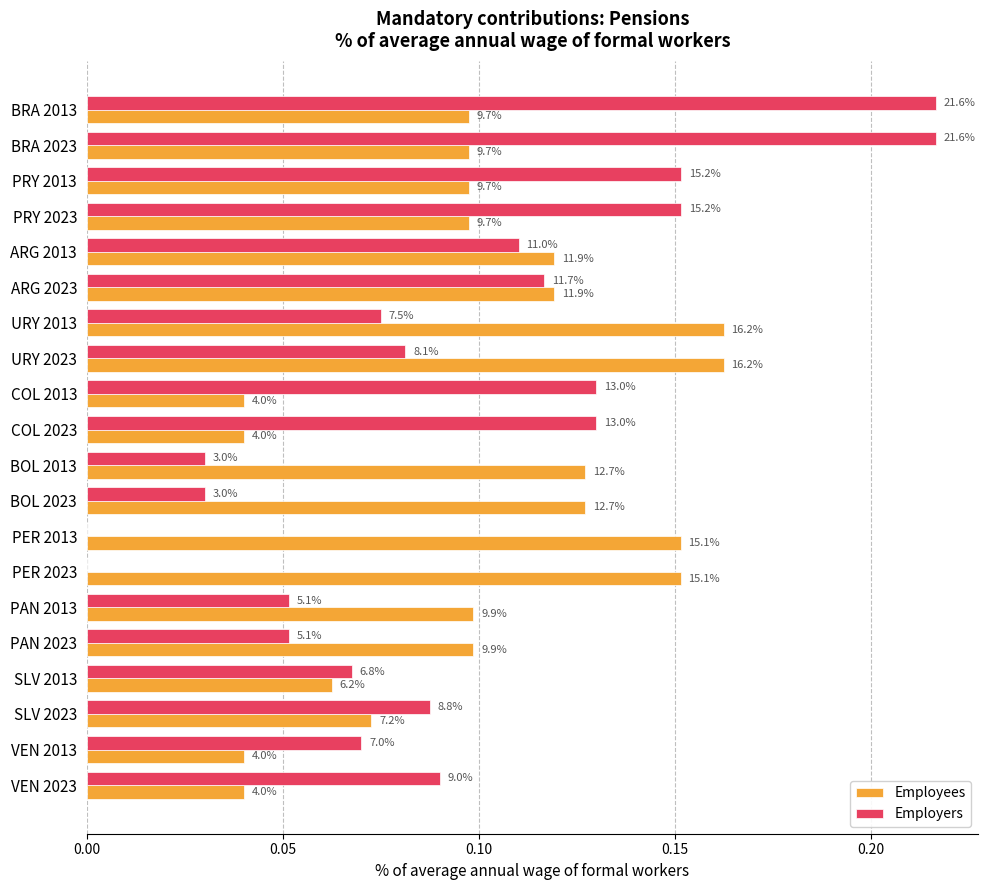

What is the maximum value for Employees?

0.2